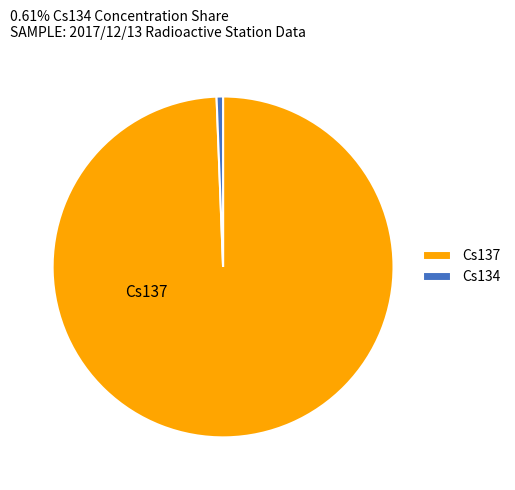

How many segments does this pie chart have?

2